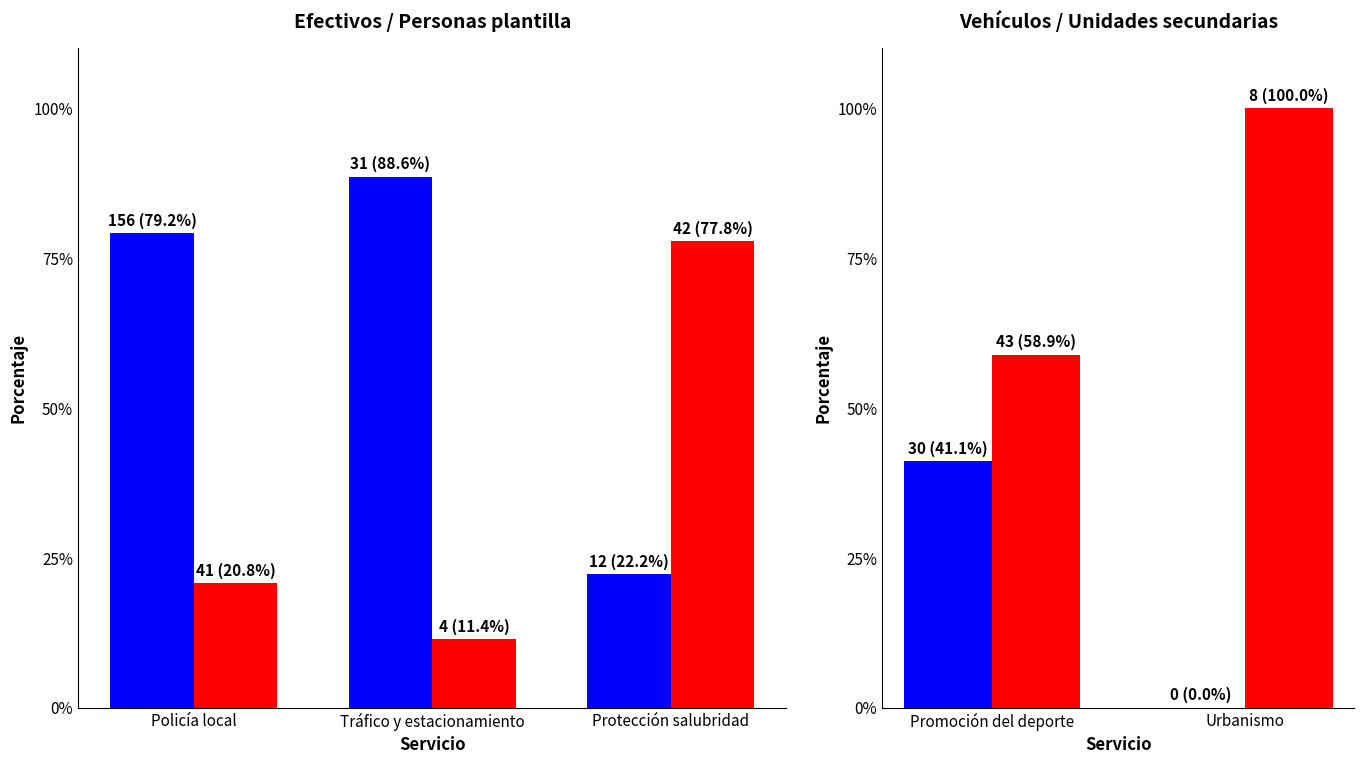

At which category is the sum across all series the highest?

Promoción del deporte